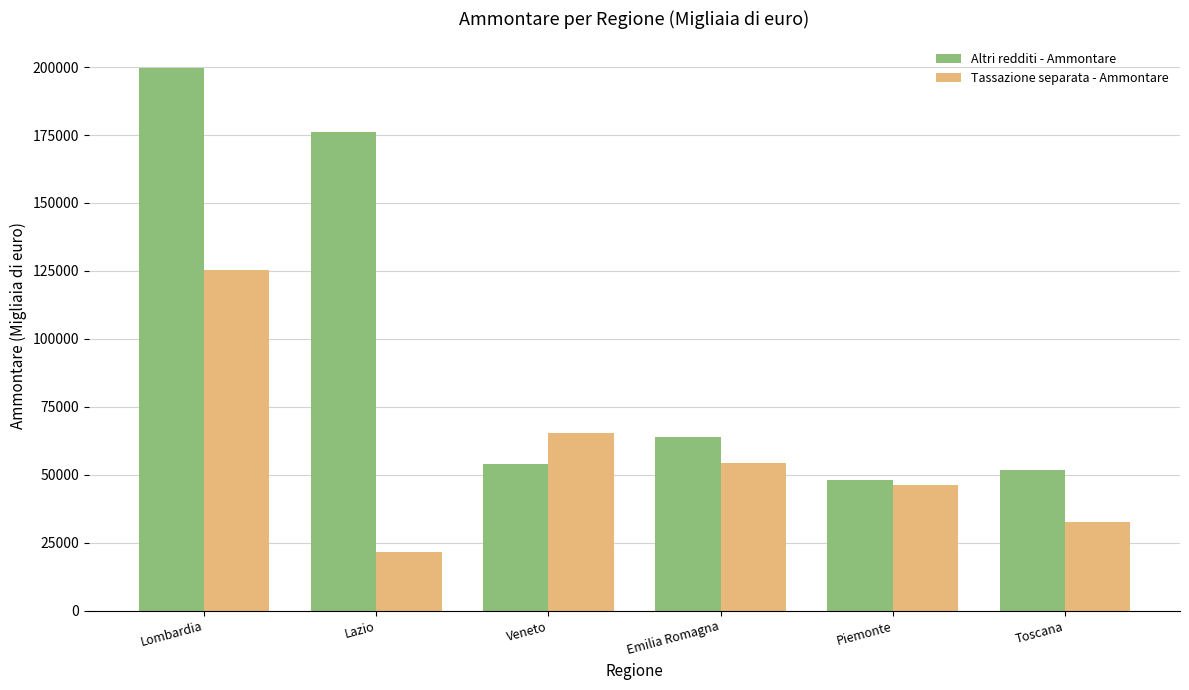

Which series has the widest spread of values?

Altri redditi - Ammontare